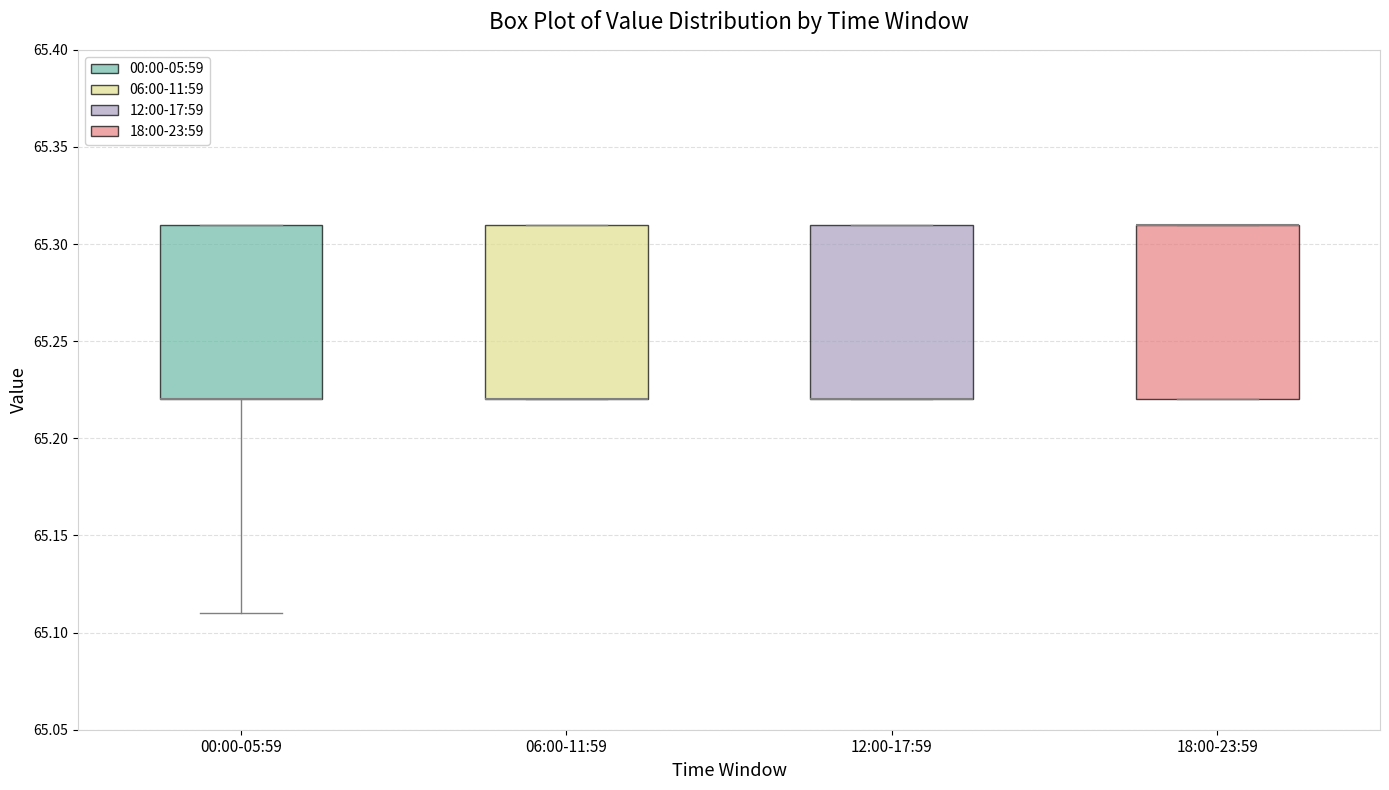

Reading left to right, read every box against the y-axis: the position of its median line, the range the box covers, and the ends of its whiskers. The values are not printed on the chart, so give them approximately, as read against the axis.

00:00-05:59: median 65.22 (drawn on the box's lower edge), box 65.22 to 65.31, whiskers 65.11 to 65.31
06:00-11:59: median 65.22 (drawn on the box's lower edge), box 65.22 to 65.31, whiskers 65.22 to 65.31
12:00-17:59: median 65.22 (drawn on the box's lower edge), box 65.22 to 65.31, whiskers 65.22 to 65.31
18:00-23:59: median 65.31 (drawn on the box's upper edge), box 65.22 to 65.31, whiskers 65.22 to 65.31